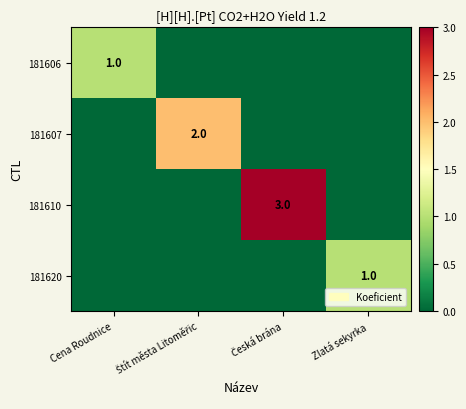

What is the approximate value of 181620 at Zlatá sekyrka?

1